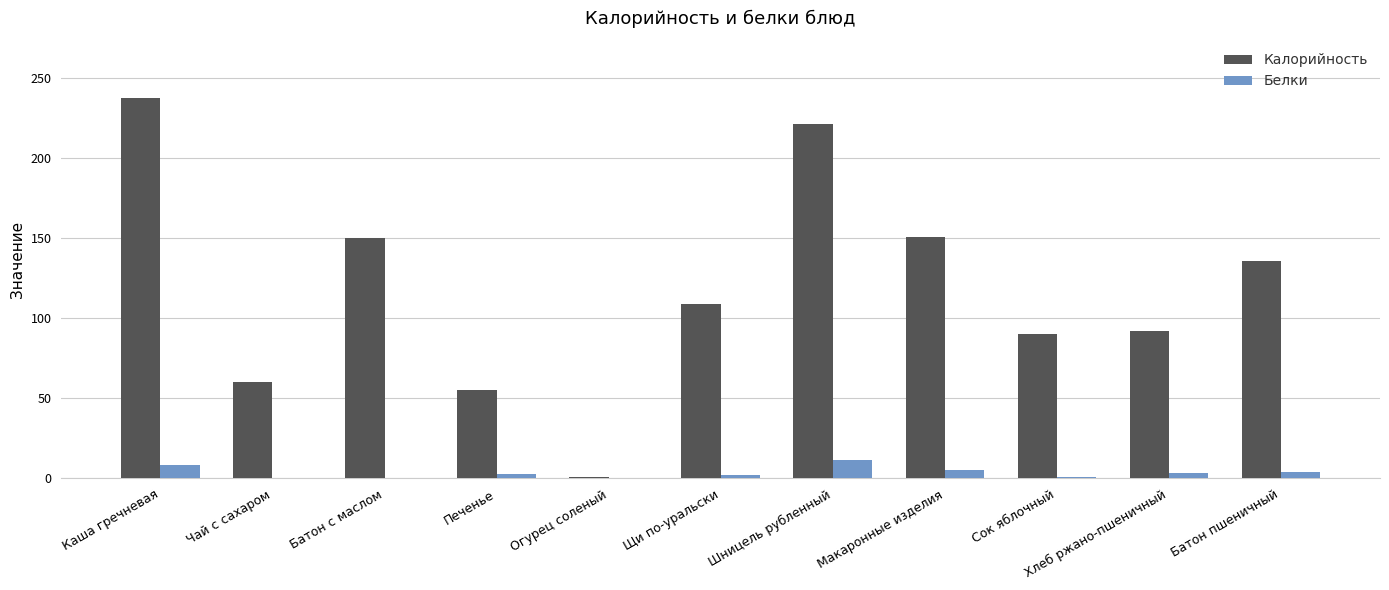

Which label corresponds to the largest value in the chart?

Каша гречневая